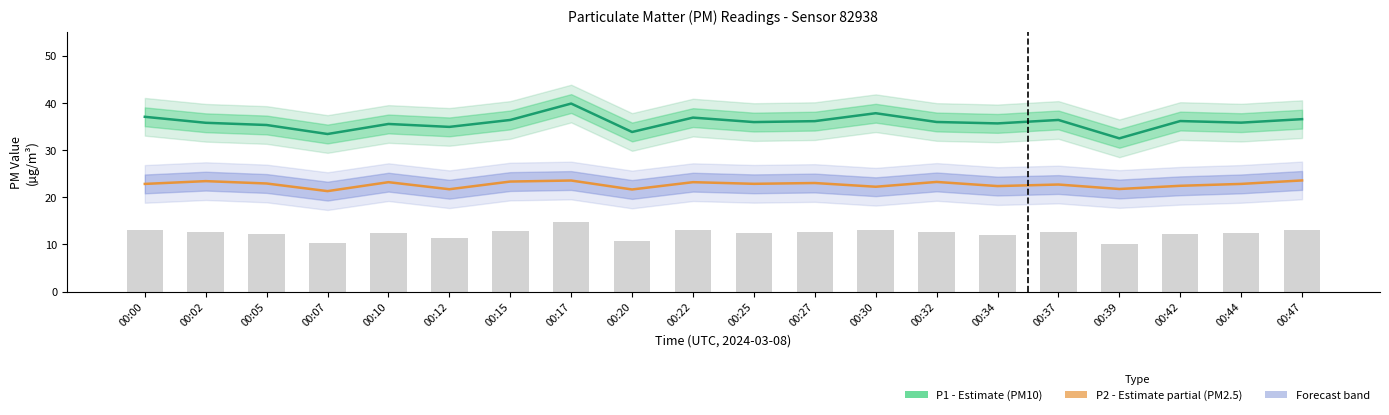

What is the sum of all P1 (PM10) values?

718.2